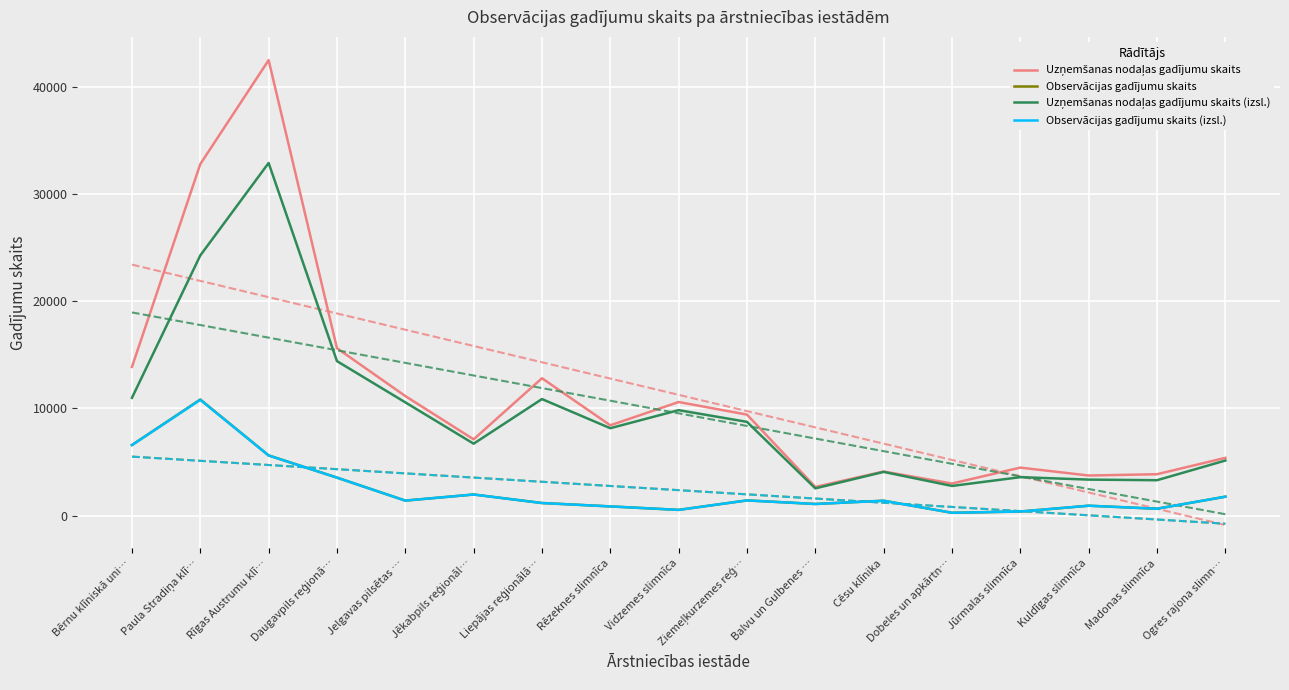

Reading left to right, list all the values displayed in this chart.

Uzņemšanas nodaļas gadījumu skaits: 13867	32778	42473	15616	11153	7115	12813	8424	10595	9422	2677	4116	2996	4479	3742	3863	5389
Observācijas gadījumu skaits: 6584	10828	5615	3546	1404	1971	1179	862	538	1422	1089	1393	268	386	926	645	1769
Uzņemšanas nodaļas gadījumu skaits (izsl.): 10984	24261	32883	14408	10564	6710	10870	8154	9837	8745	2544	4079	2770	3589	3361	3304	5139
Observācijas gadījumu skaits (izsl.): 6580	10800	5611	3546	1404	1971	1176	862	537	1420	1087	1389	268	386	926	644	1768